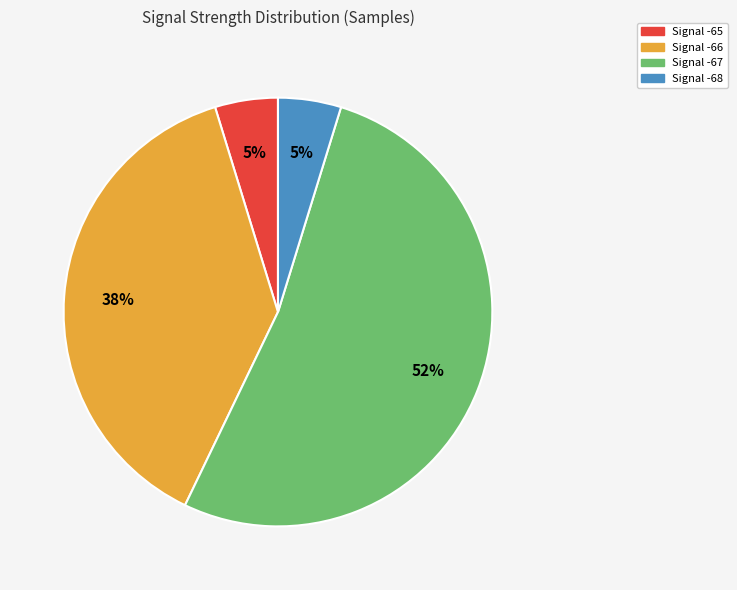

Does any single category account for the majority?

Yes